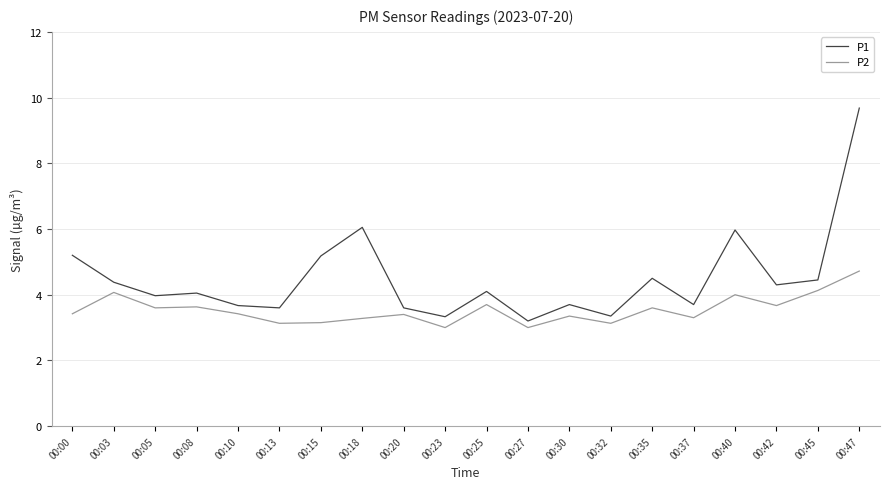

What is the difference between the second highest and minimum values in the P2 series?

1.1